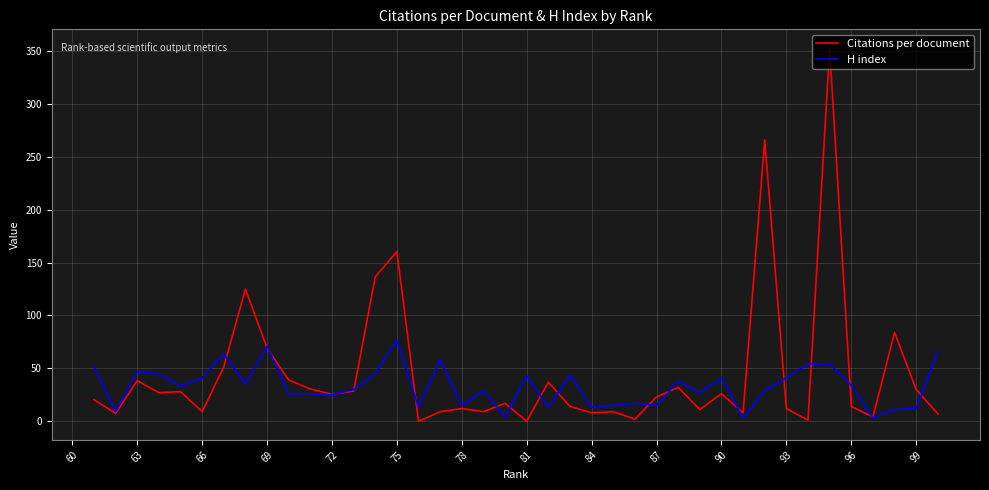

How many values in the H index series exceed 33?

19